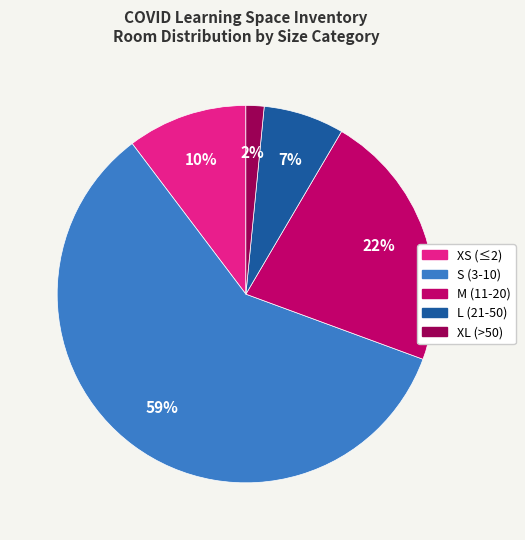

What percentage is the L (21-50) slice, to the nearest percent?

7%